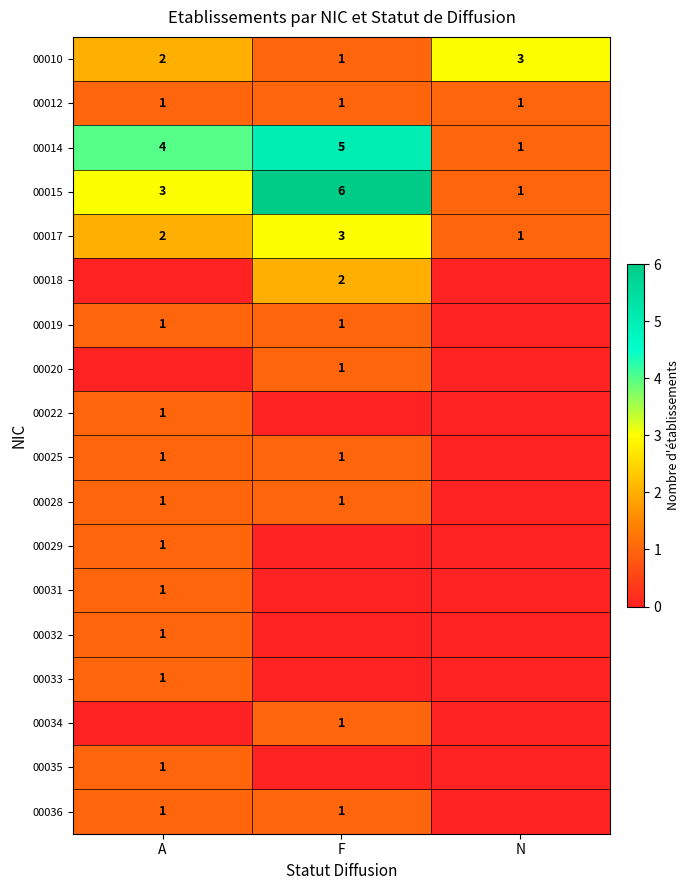

What is the sum of all 00015 values?

10